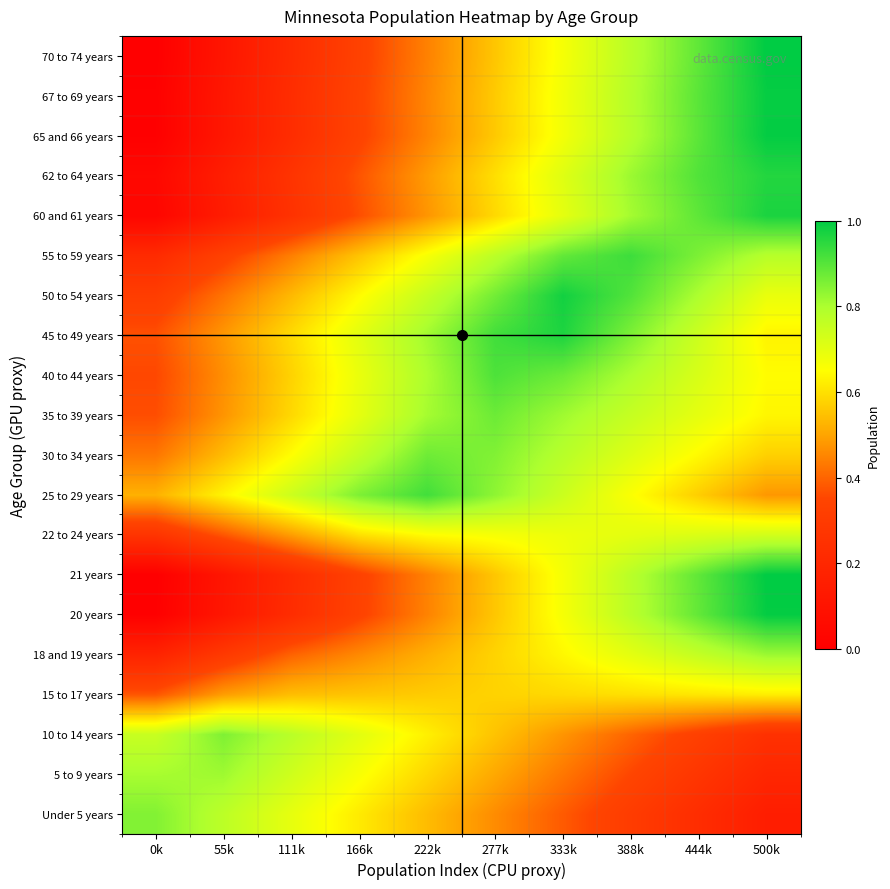

What is the total value across all series at 55k?

7.8